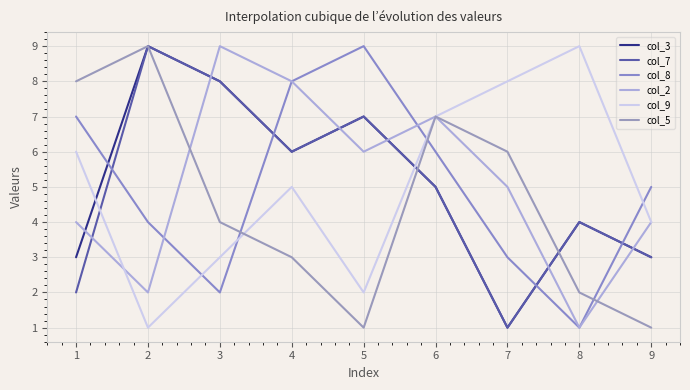

Is this an area chart (filled region under the line)?

No